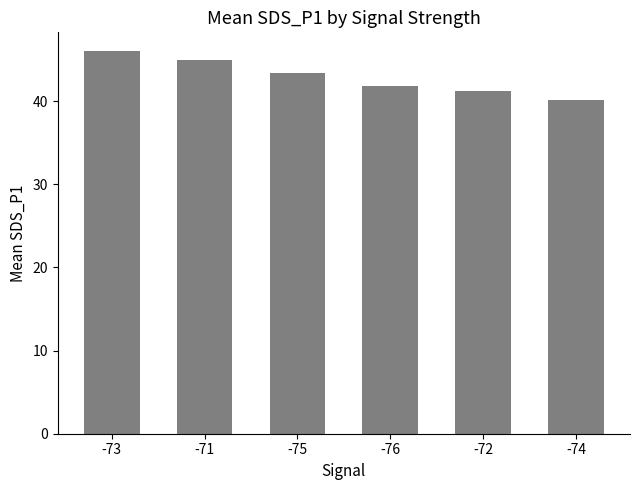

What is the average value?

42.9